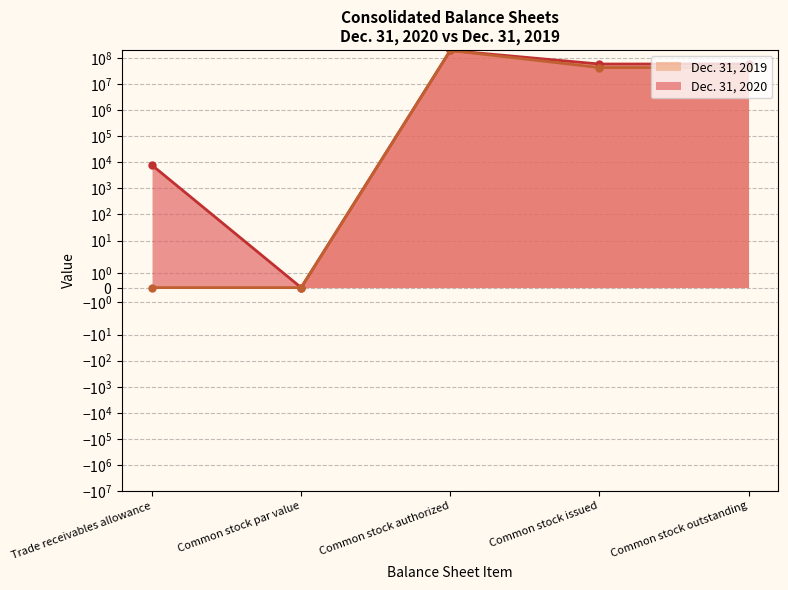

True or false: Dec. 31, 2020 and Dec. 31, 2019 cross at least once.

False